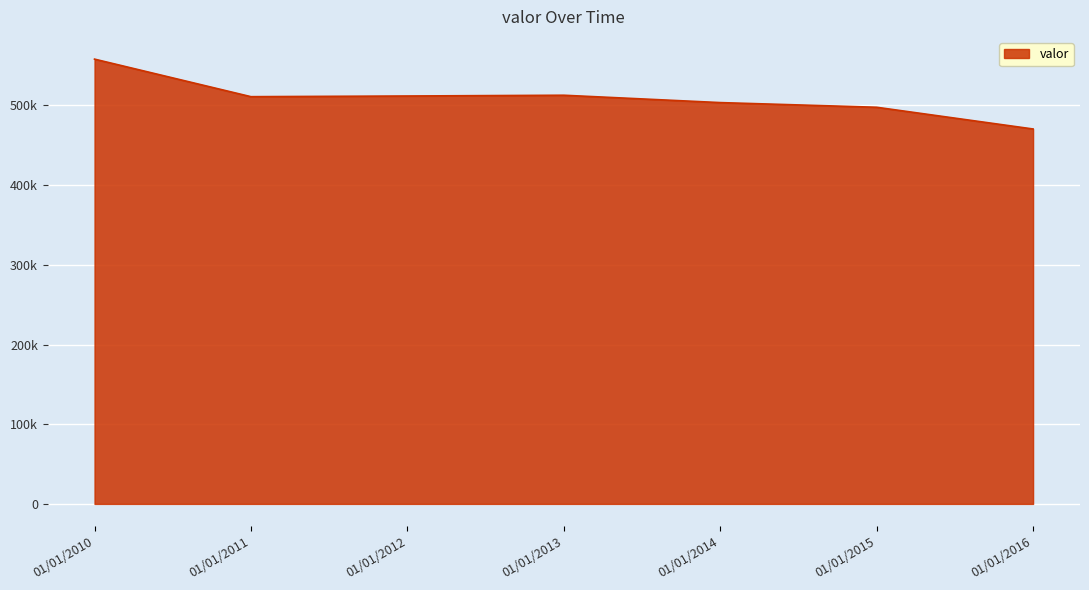

The chart shows a value of 511790 at 01/01/2012. True or false?

True